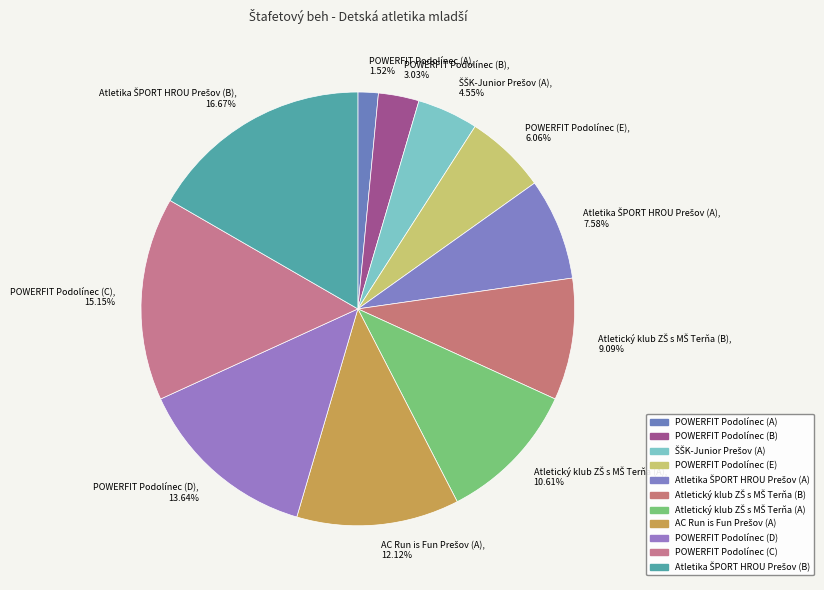

To the nearest percent, what is the difference between the POWERFIT Podolínec (E) and POWERFIT Podolínec (D) slice percentages?

8%